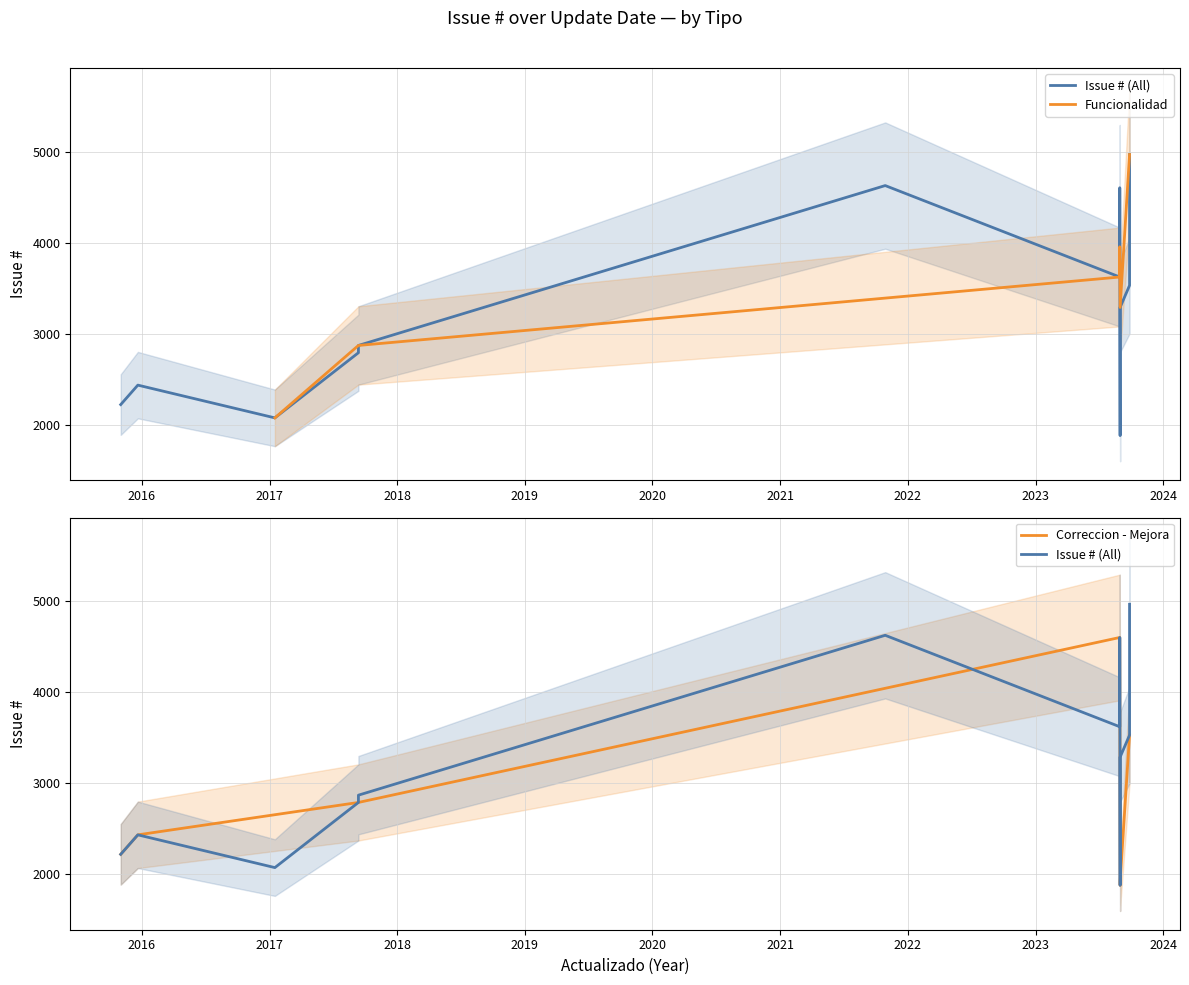

The Tipo_Funcionalidad series shows 0 at 2015-11-02. True or false?

True